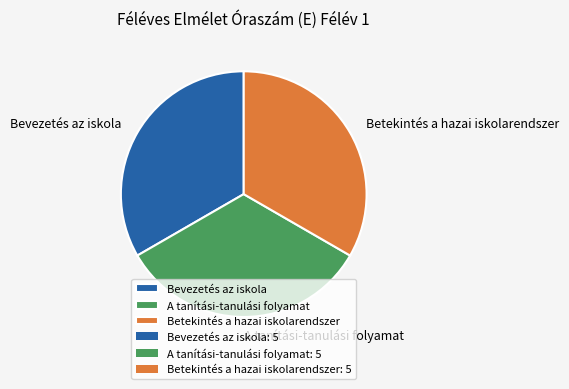

Is there a majority slice in this chart?

No